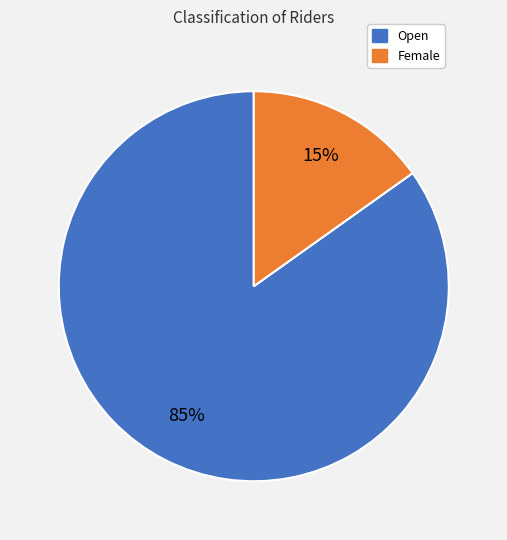

To the nearest percent, what portion does Open represent?

85%